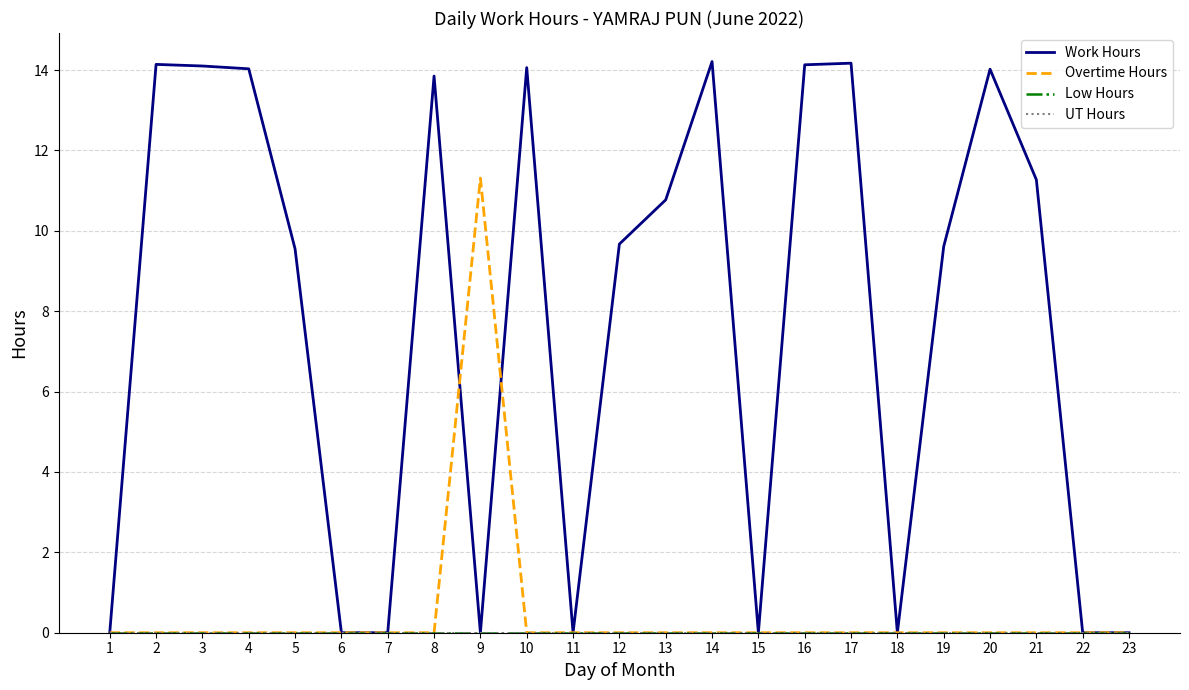

At how many categories does at least one series exceed 1?

15